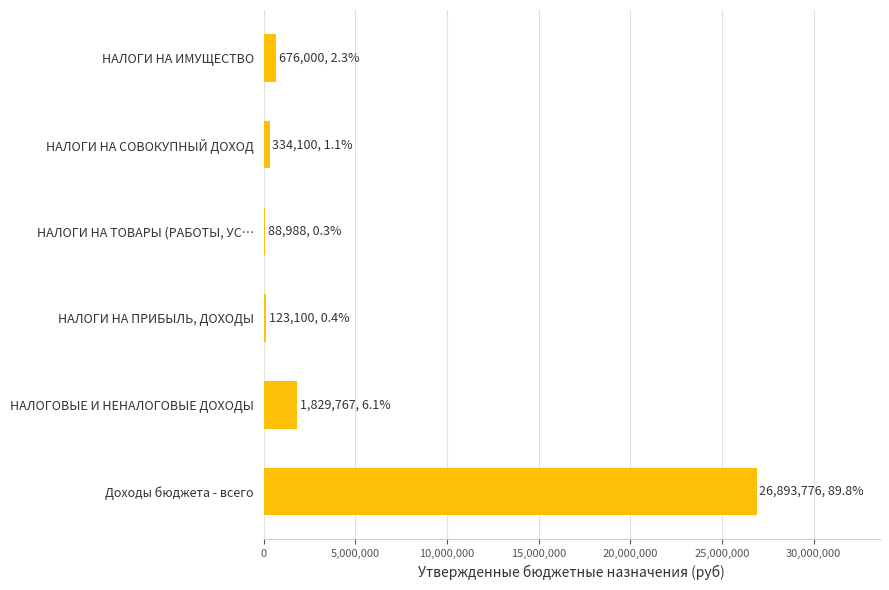

What is the sum of all values?

29945731.7